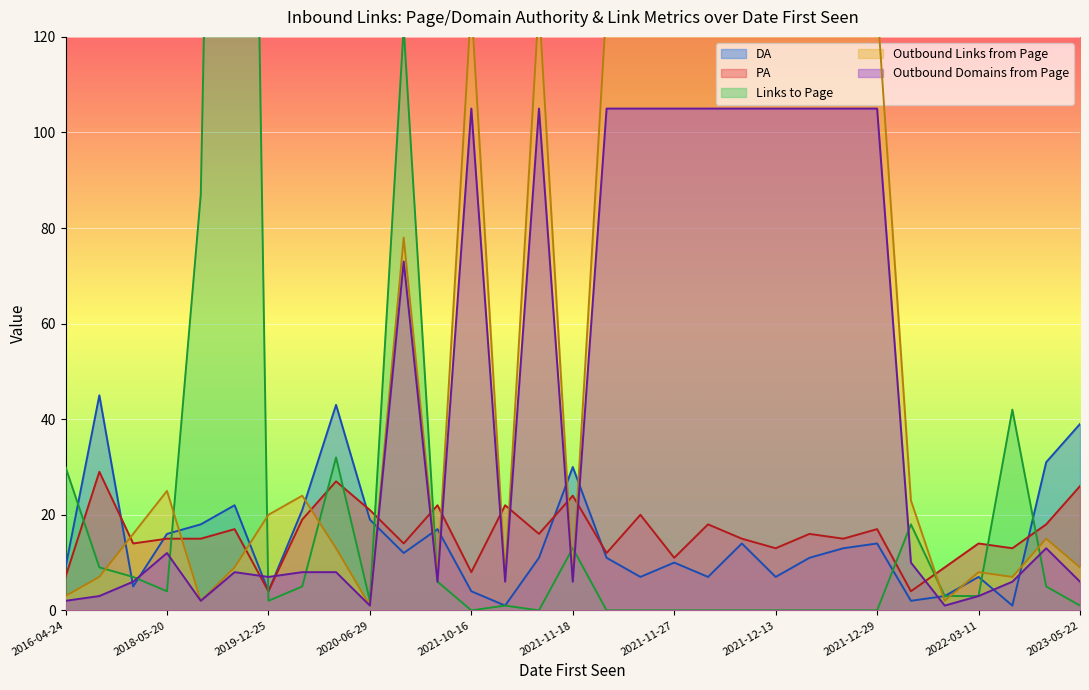

What is the average value of the Outbound Domains from Page series?

43